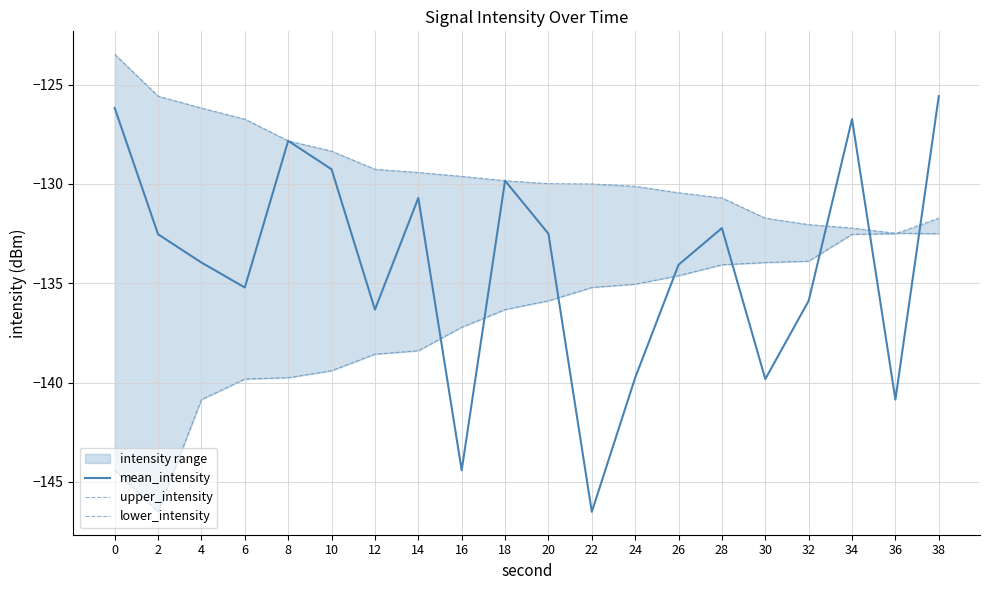

Which series has the largest total across all categories?

upper_intensity